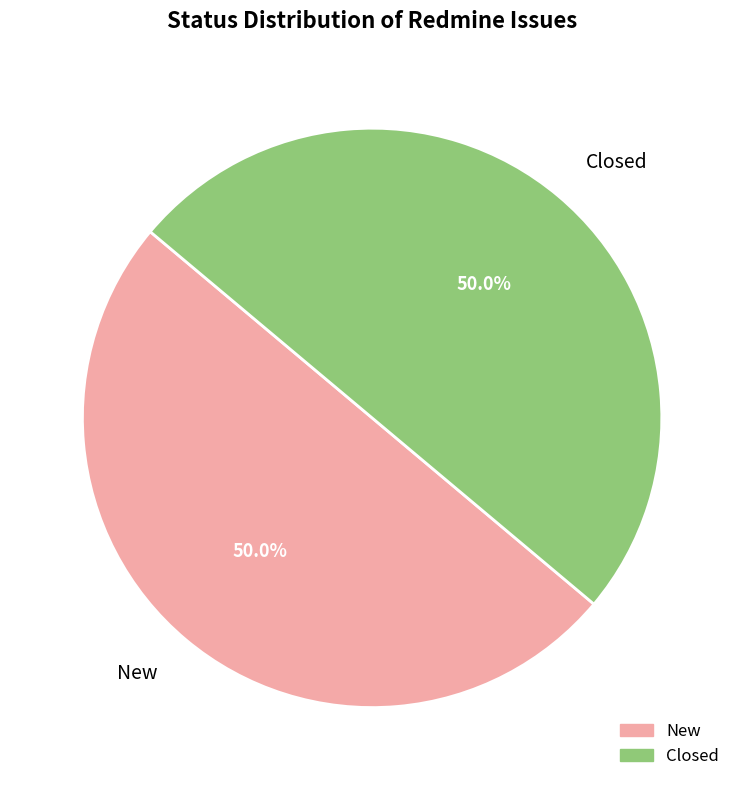

Combined, do Closed and New account for over 50%?

Yes